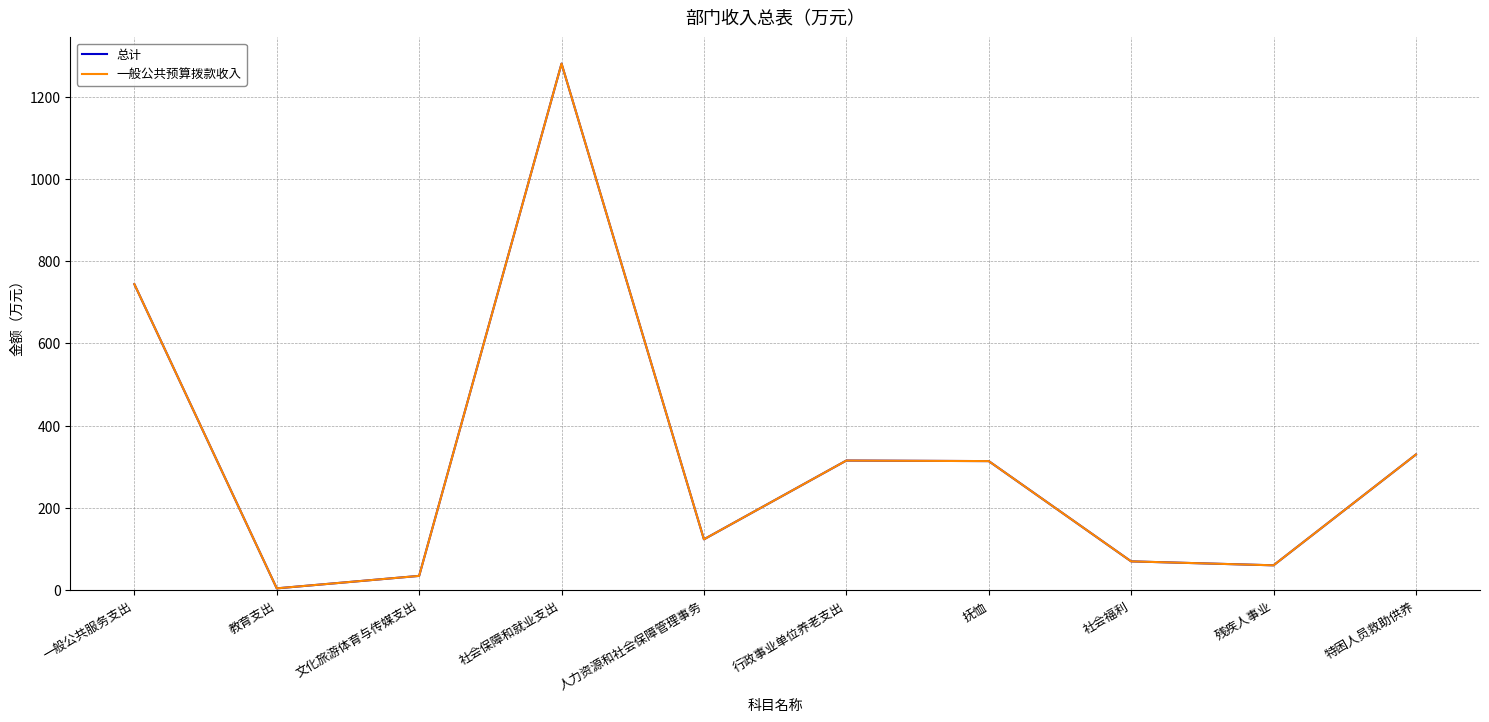

Reading left to right, transcribe all the data shown in this chart.

总计: 744.0	4.5	34.8	1280.1	123.7	315.2	313.9	70.1	60.5	329.8
一般公共预算拨款收入: 744.0	4.5	34.8	1280.1	123.7	315.2	313.9	70.1	60.5	329.8